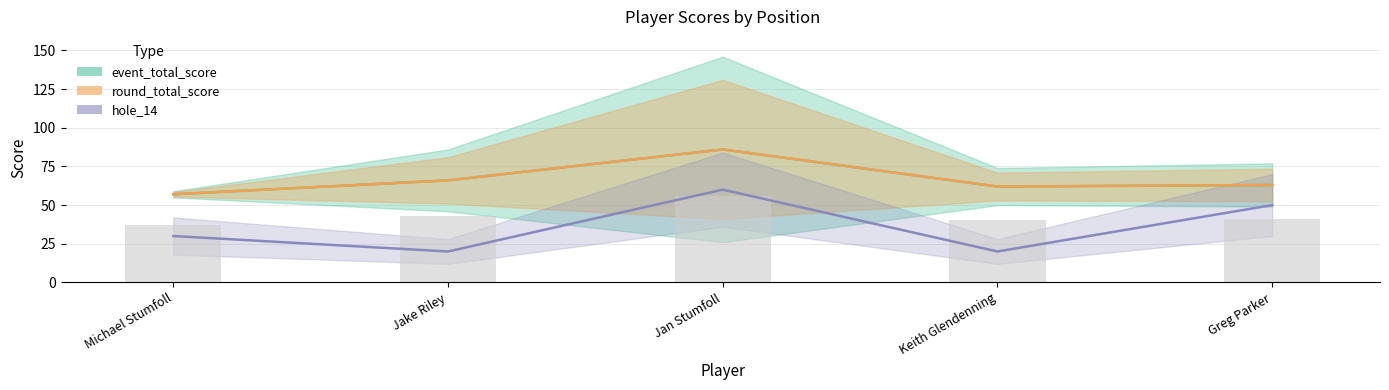

What is the label of the 4th bar from the right?

Jake Riley